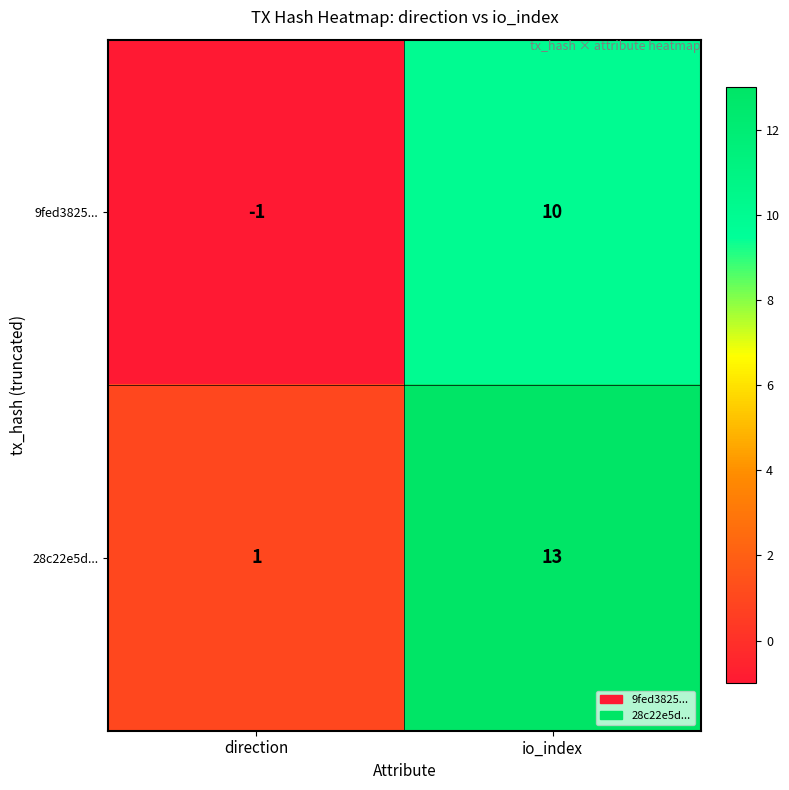

Count the number of categories in the chart.

2